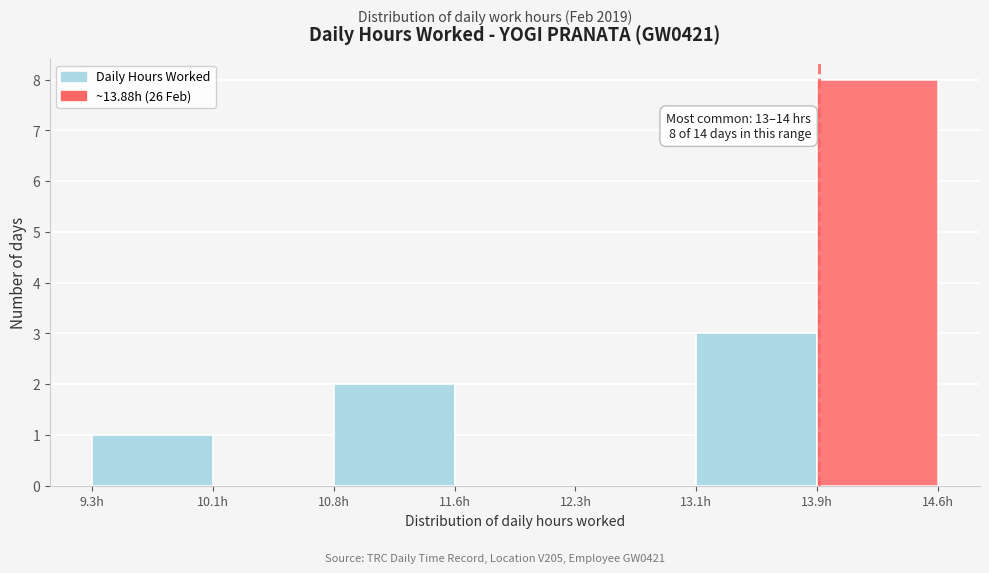

Which range on the x-axis has the tallest bar?

13.9 to 14.6